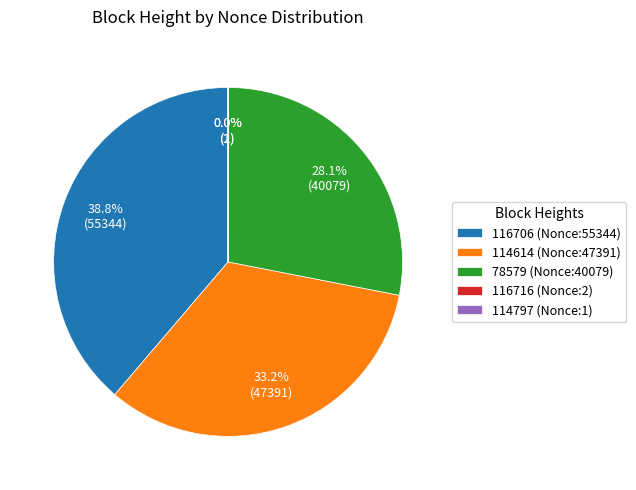

Is the sum of 116706 (Nonce:55344) and 114614 (Nonce:47391) greater than half?

Yes